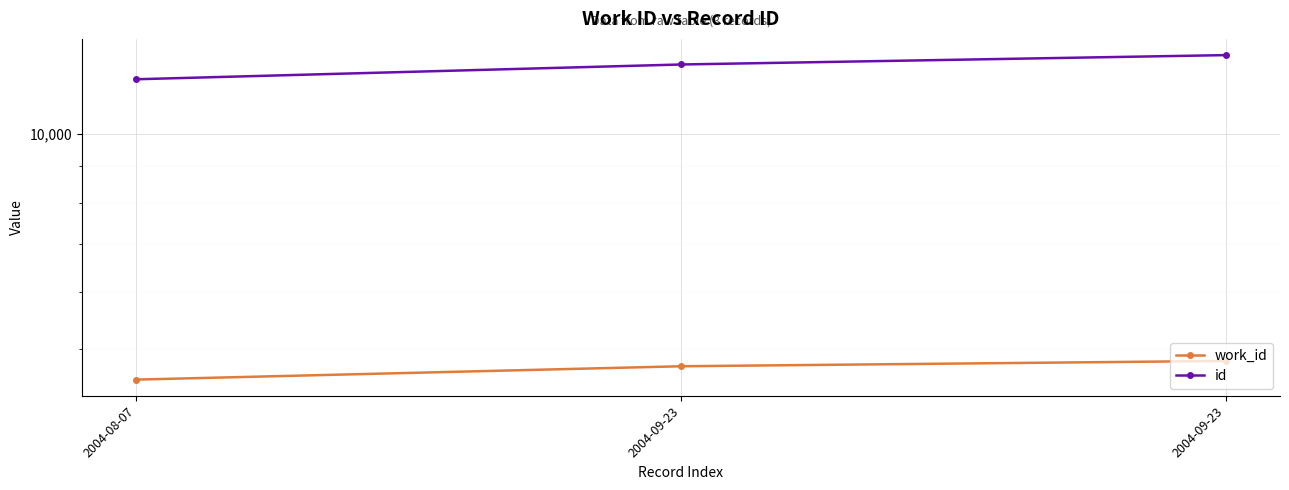

At which category is the sum across all series the highest?

2004-09-23